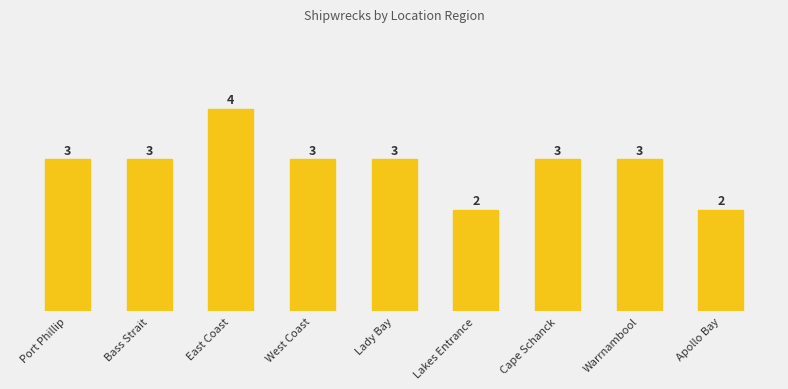

What is the smallest value displayed?

2